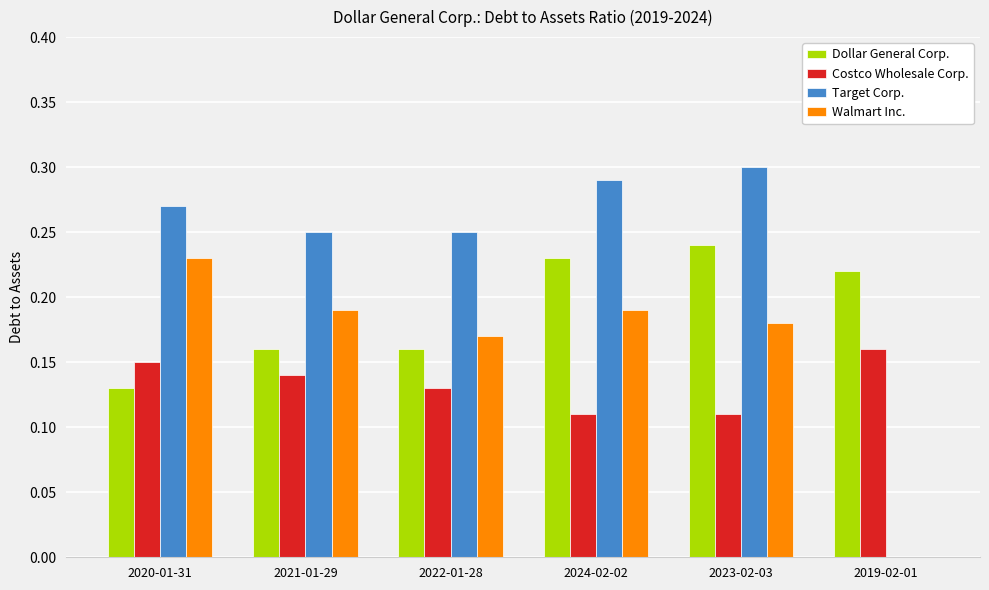

True or false: Dollar General Corp. has a value of 0.1 at 2019-02-01.

False